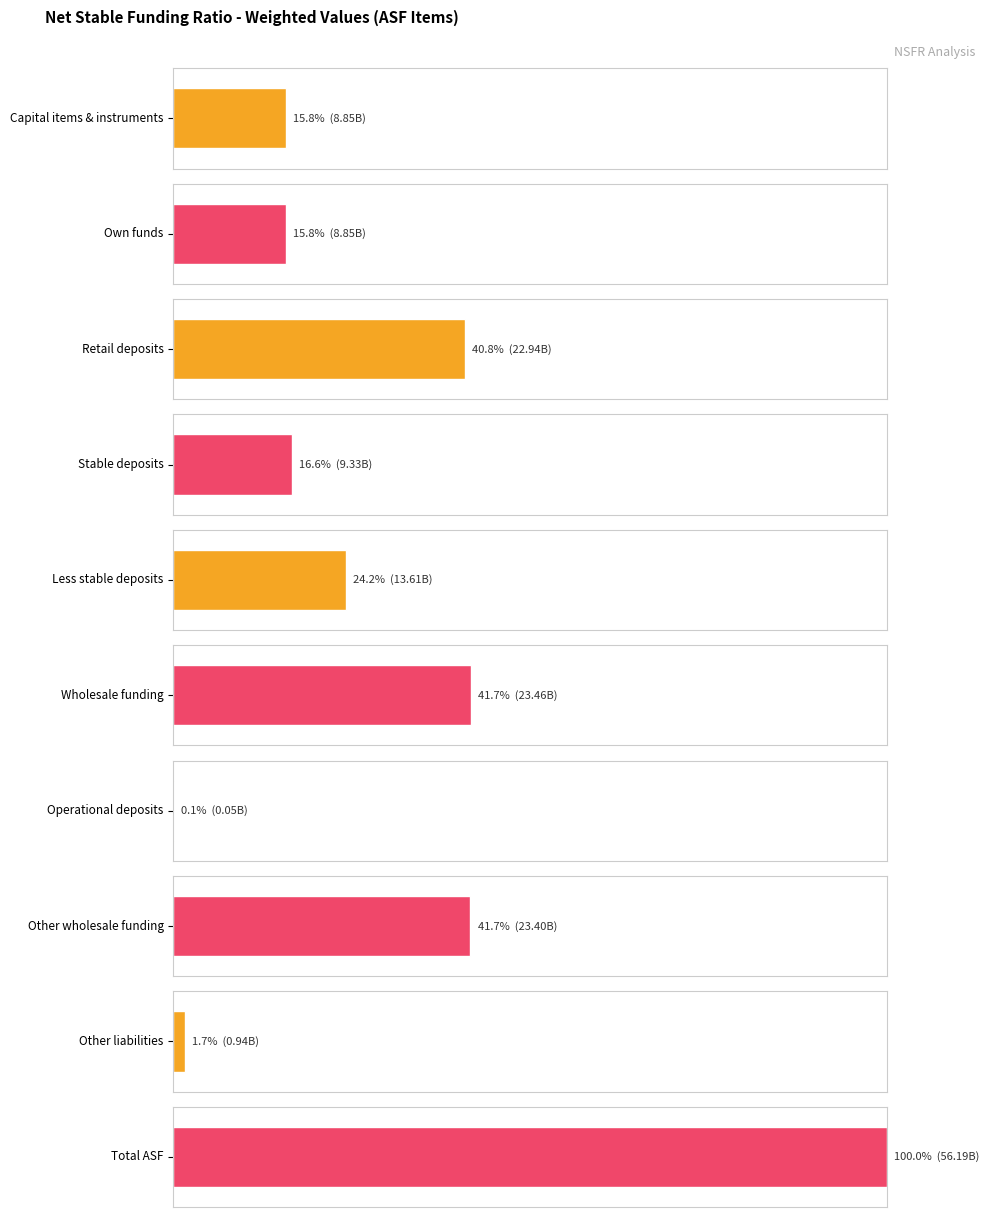

What is the change in value from Retail deposits to Less stable deposits?

-9333274398